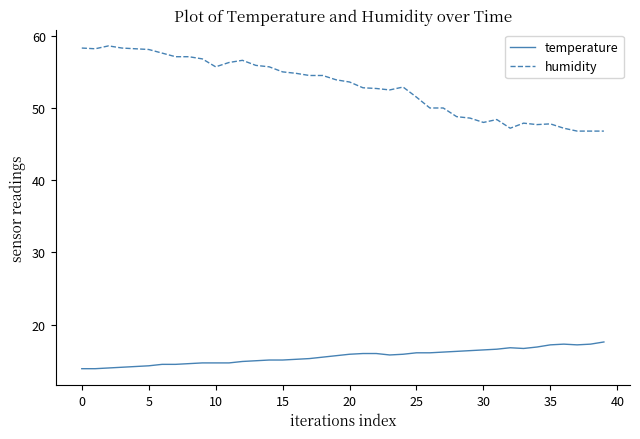

Which series has the largest range (max minus min)?

humidity